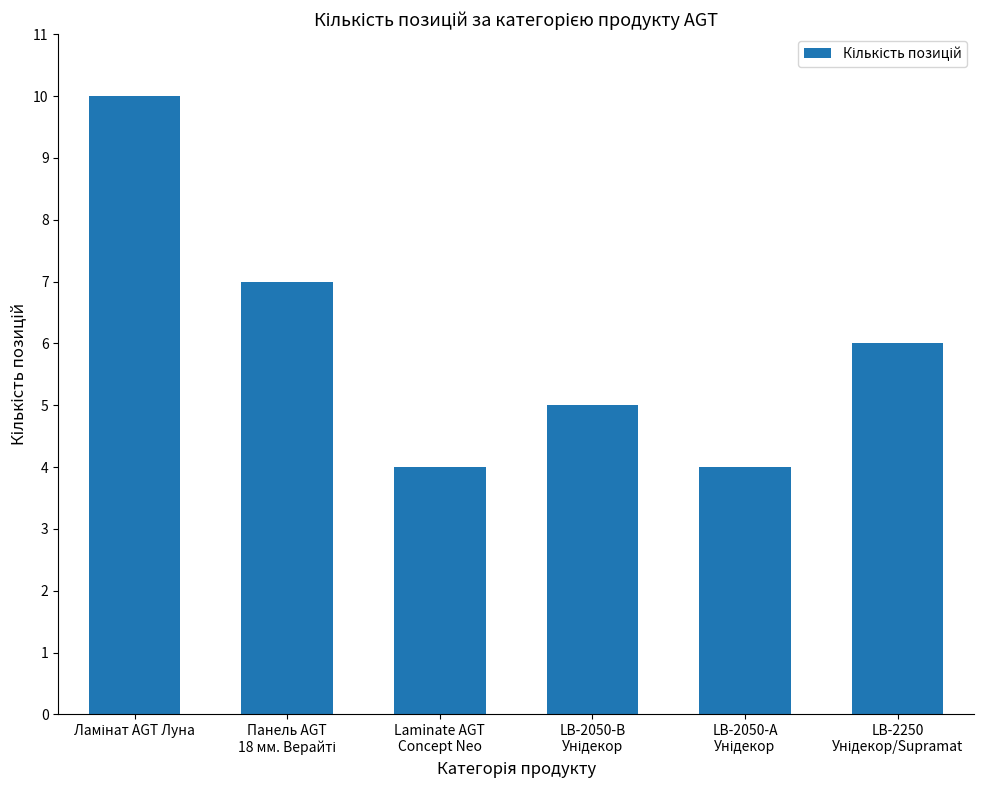

Reading right to left, transcribe all the data shown in this chart.

6	4	5	4	7	10